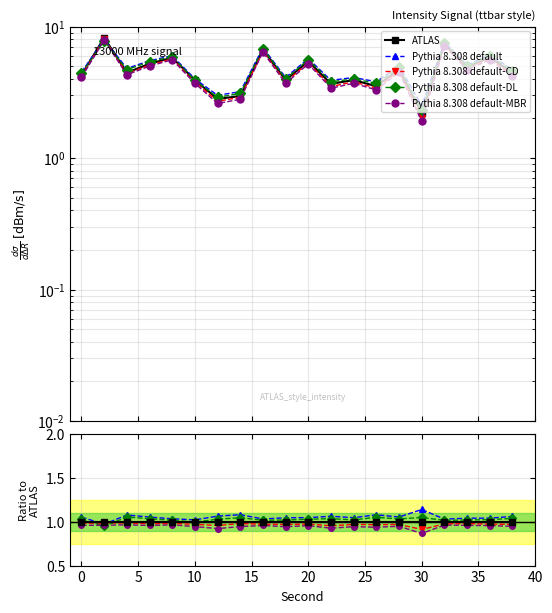

Is it true that Pythia 8.308 default-CD equals 0.4 at 0?

False